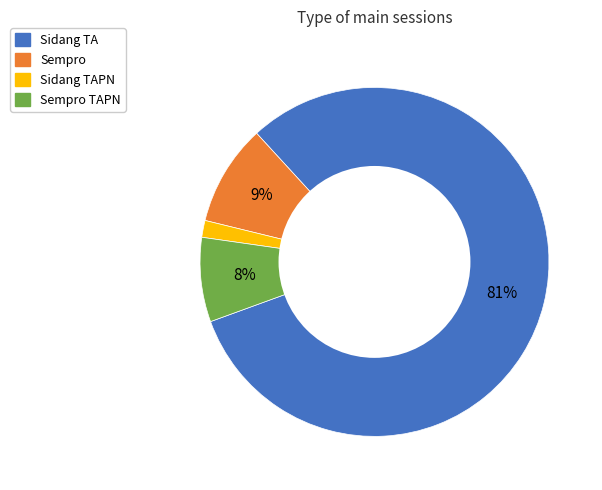

The Sempro TAPN slice represents 1% of the pie. True or false?

False